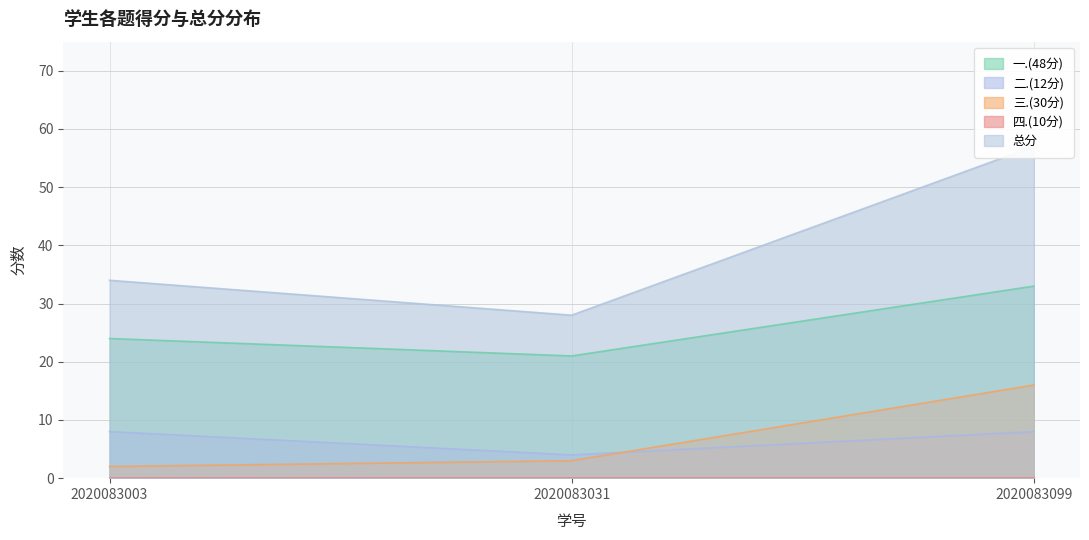

What is the spread (max minus min) of values at 2020083003?

32